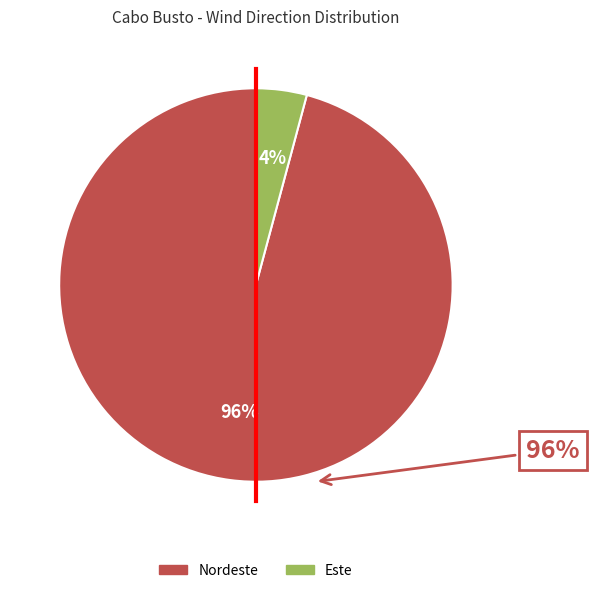

To the nearest percent, what is the difference between the largest and smallest slice percentages?

92%